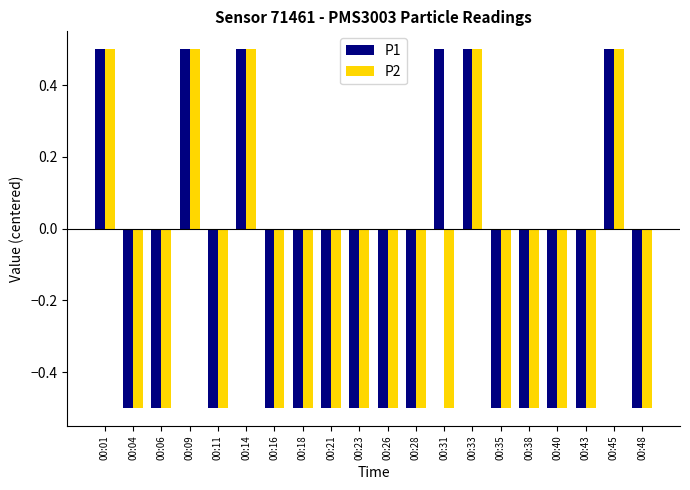

How many P1 values are between 0 and 1?

6